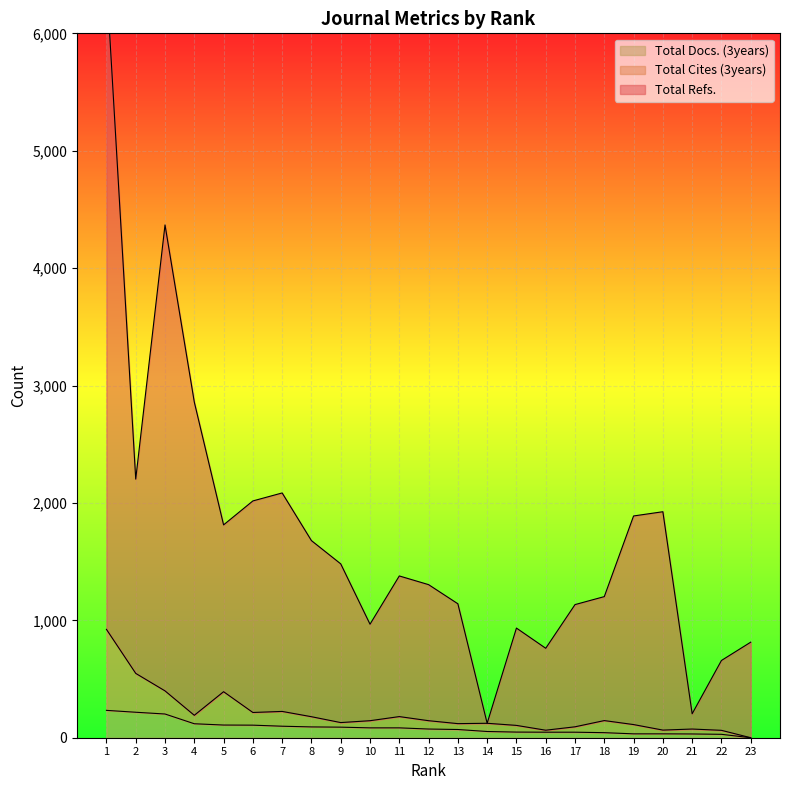

The value of Total Docs. (3years) at 16 is 47. True or false?

True